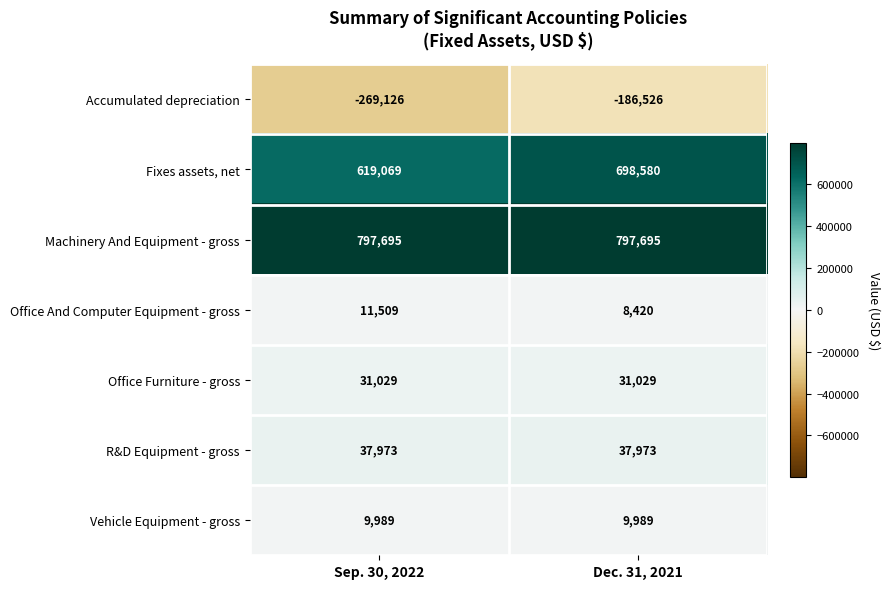

What is the sum of all Office And Computer Equipment - gross values?

19929